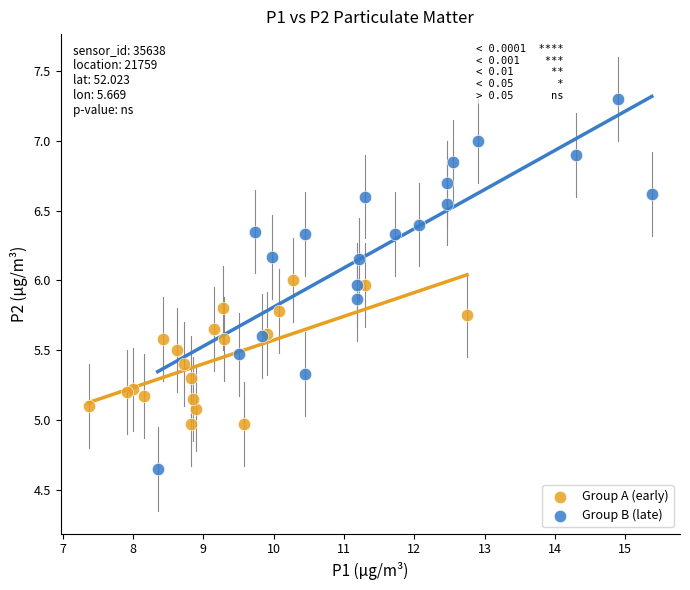

What are all the series names shown in the legend?

Group A (early), Group B (late)